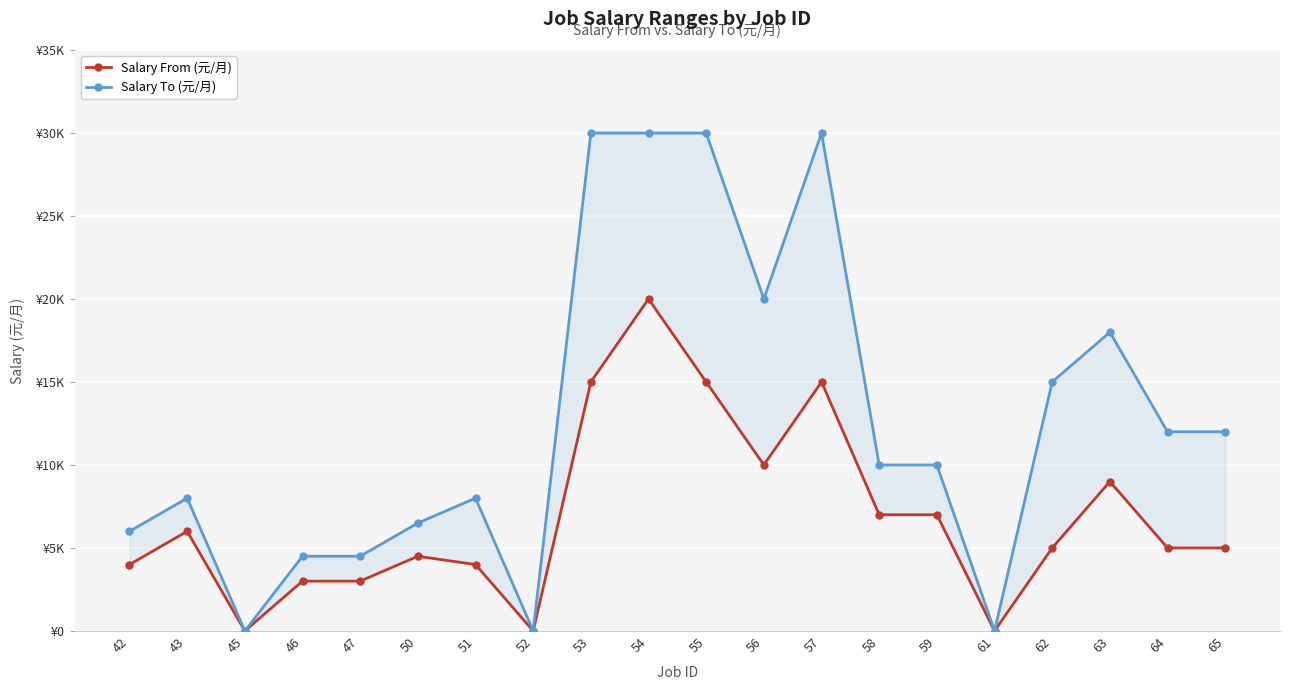

True or false: Salary To (元/月) has a value of 19513 at 62.

False